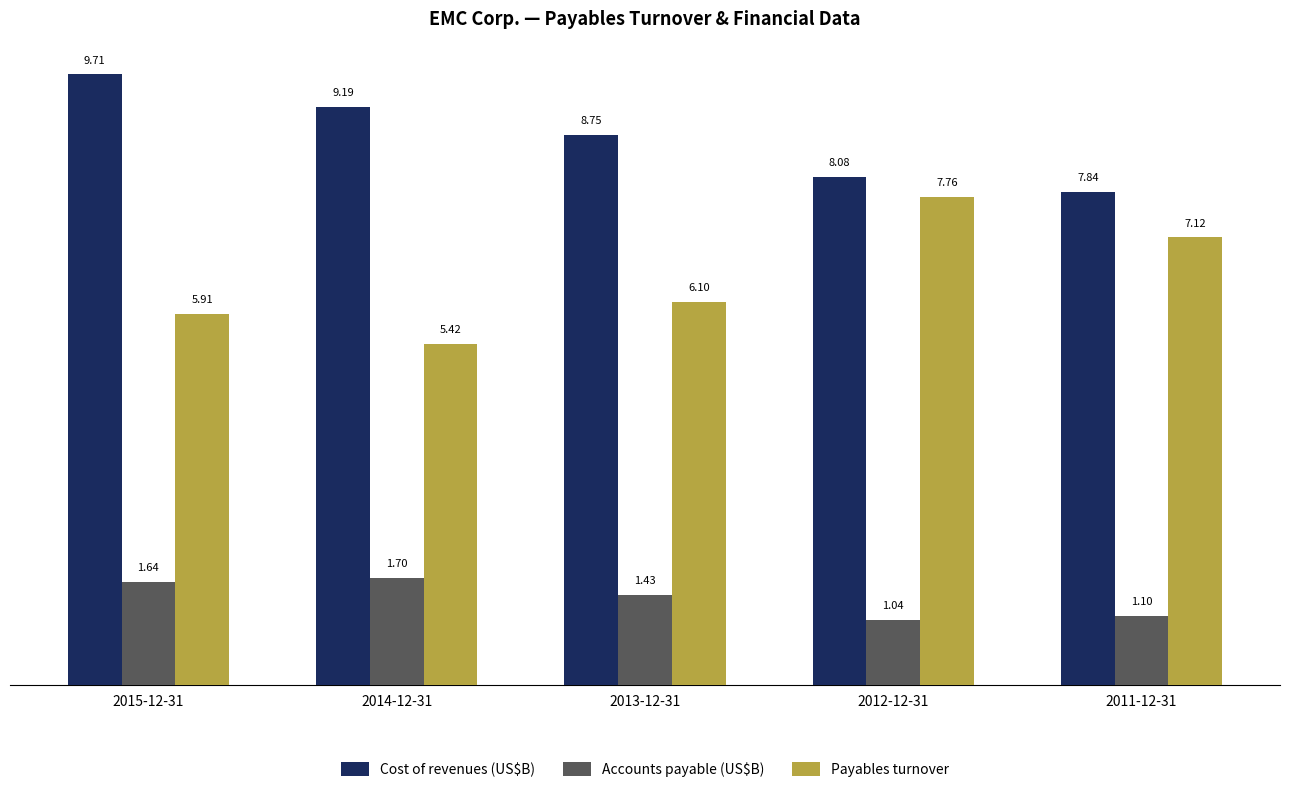

Between 2015-12-31 and 2011-12-31, which series saw the biggest shift?

Cost of revenues (US$B)